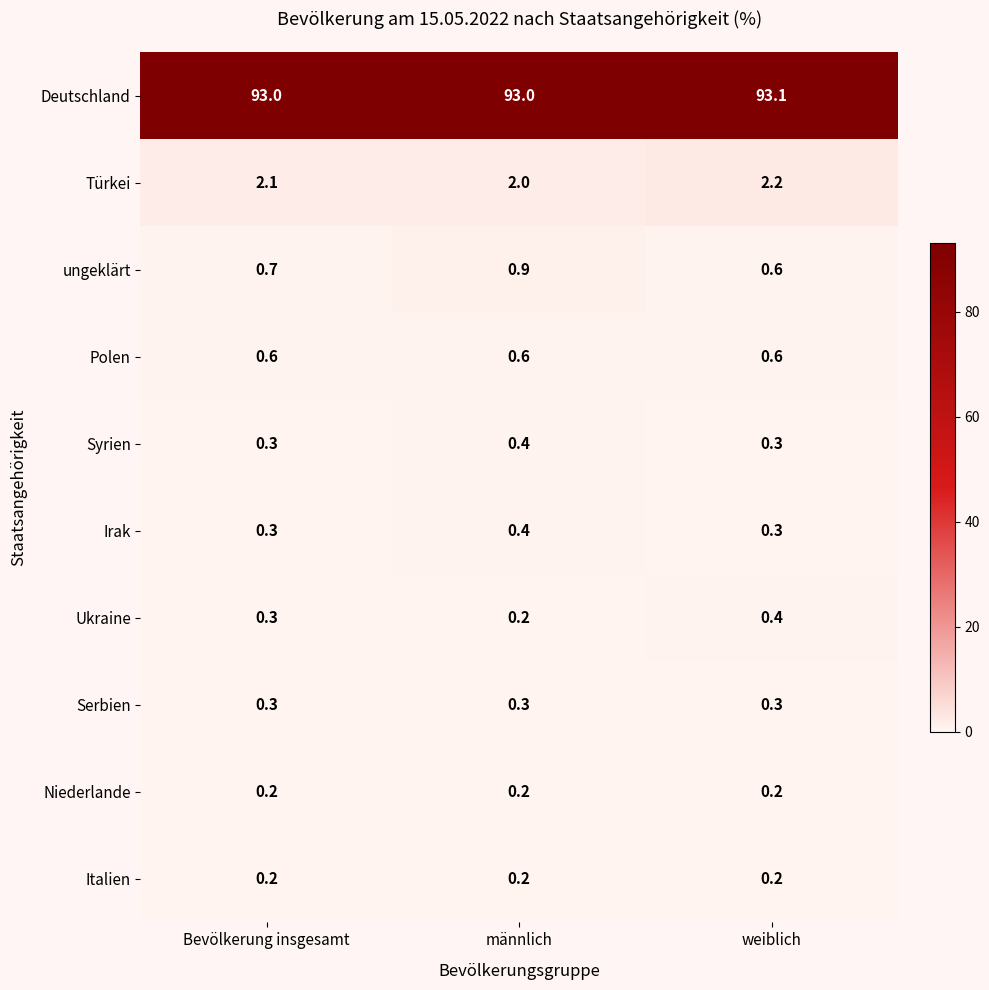

Which series has the largest total across all categories?

Deutschland